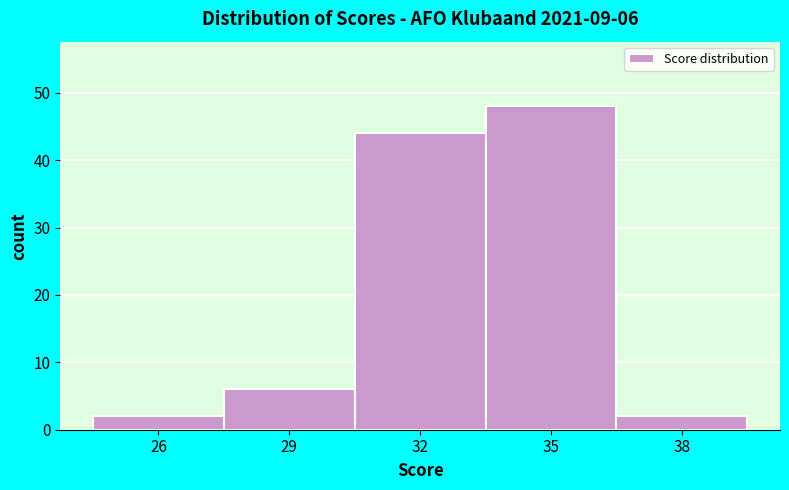

Reading right to left, what are all the values shown in this chart?

38=2	35=48	32=44	29=6	26=2